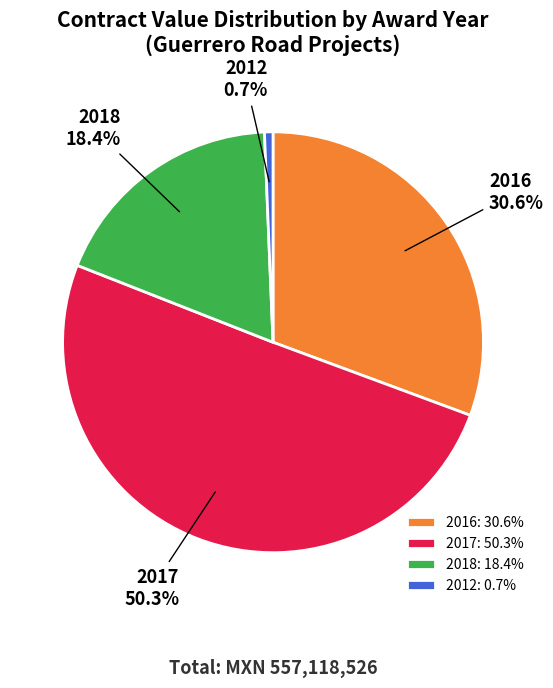

Is the sum of 2017: 50.3% and 2016: 30.6% greater than half?

Yes